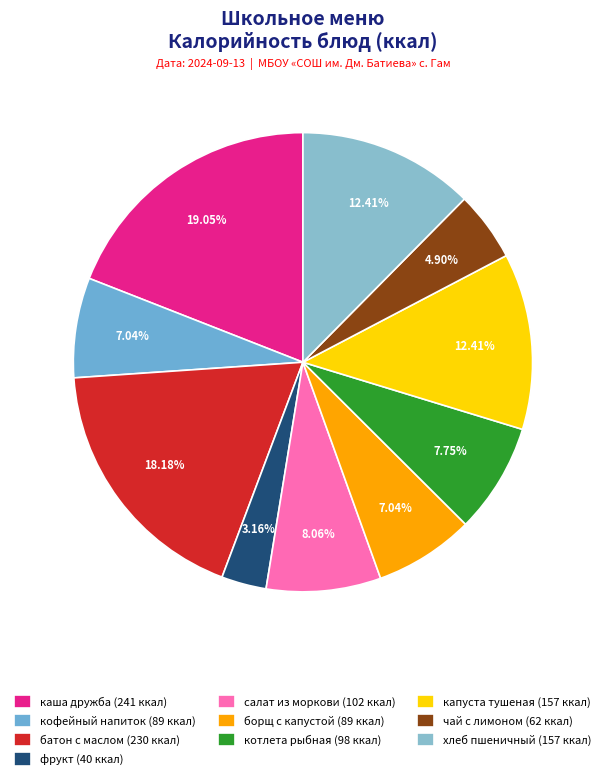

To the nearest percent, what is the difference between the largest and smallest slice percentages?

16%